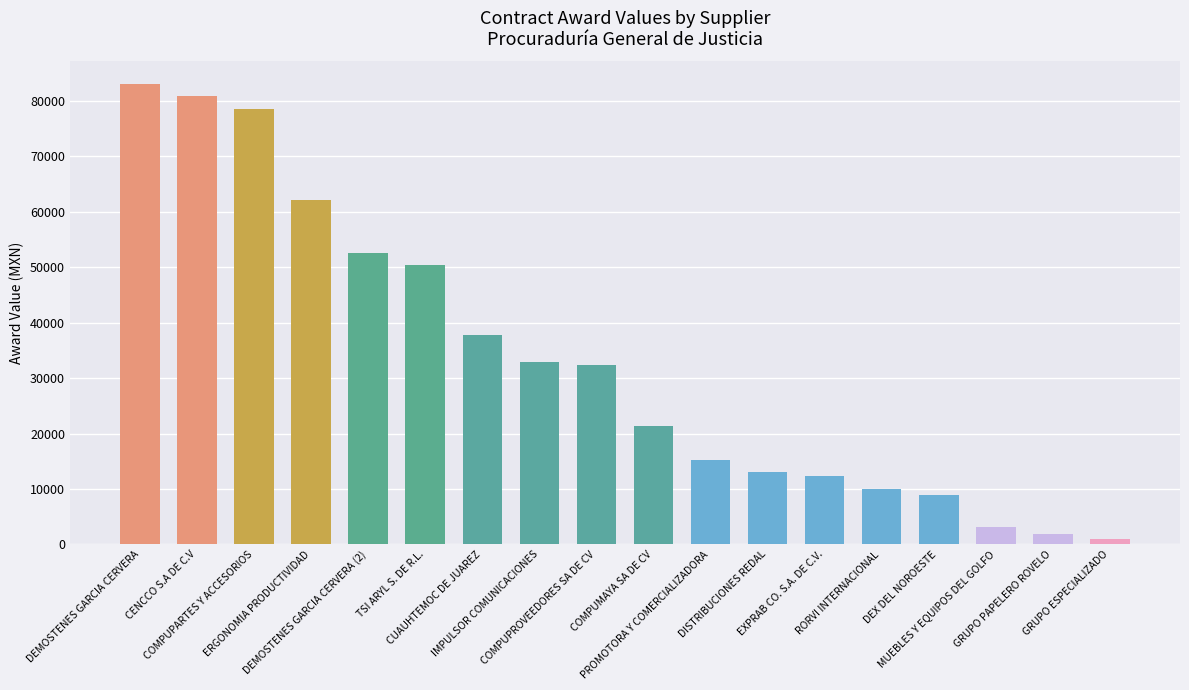

What is the change in value from EXPRAB CO. S.A. DE C.V. to MUEBLES Y EQUIPOS DEL GOLFO?

-9320.0